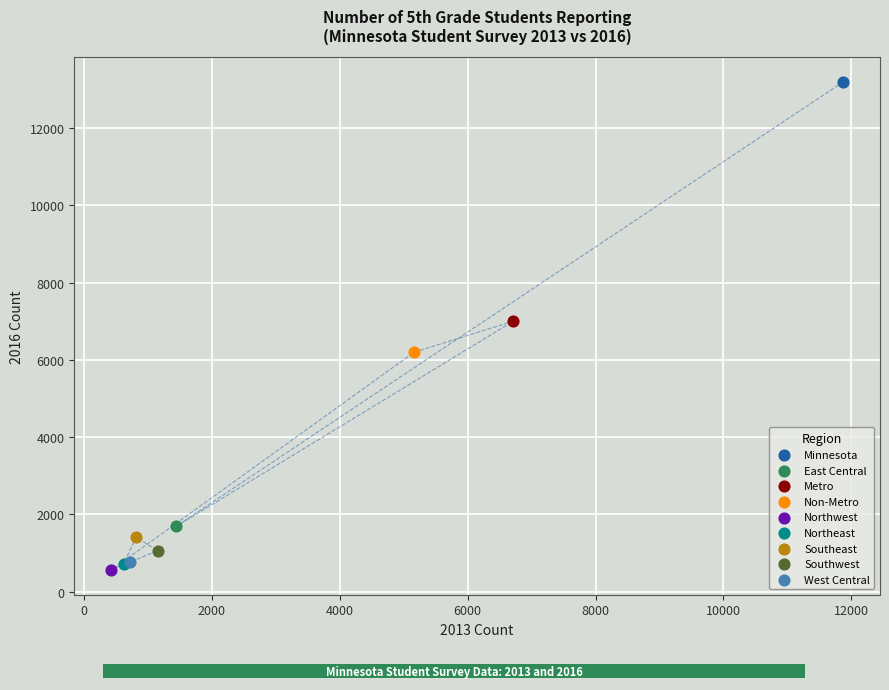

What are all the series names shown in the legend?

Minnesota, East Central, Metro, Non-Metro, Northwest, Northeast, Southeast, Southwest, West Central